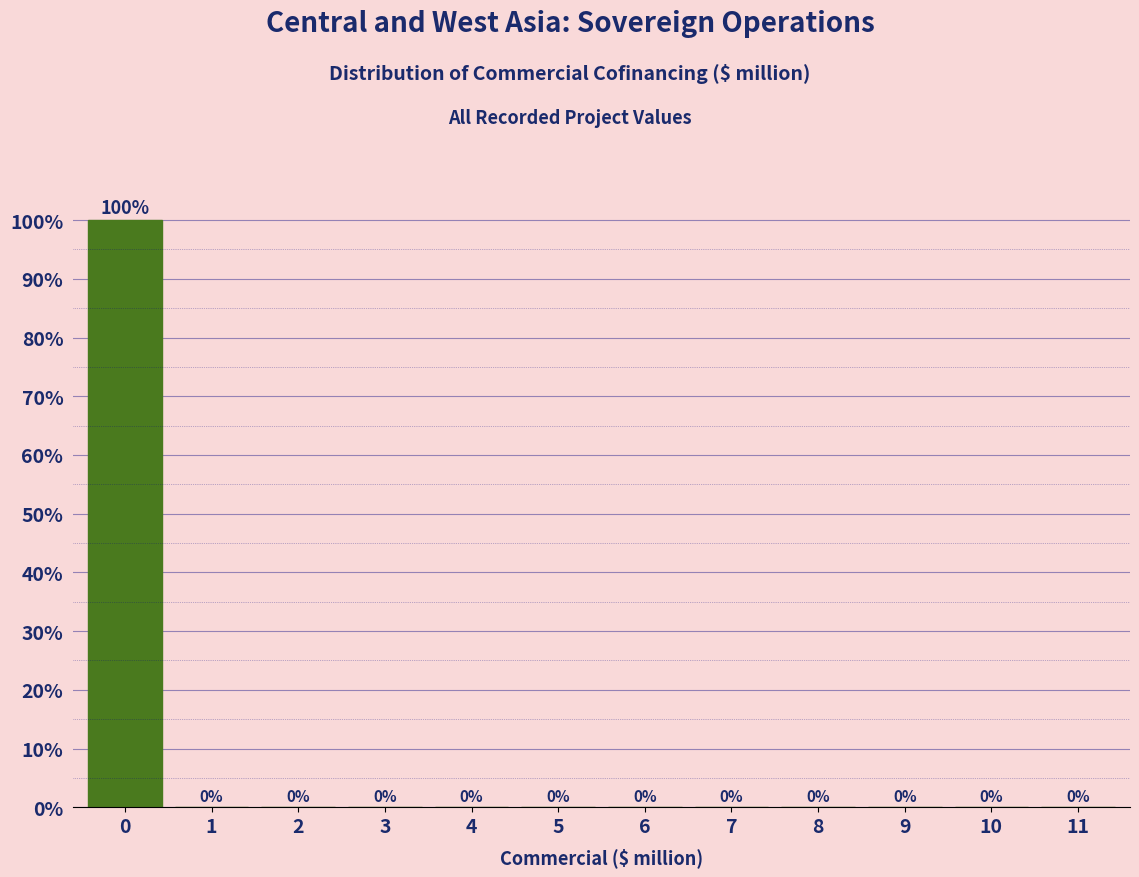

Reading right to left, extract all data points from this chart.

11=0	10=0	9=0	8=0	7=0	6=0	5=0	4=0	3=0	2=0	1=0	0=100